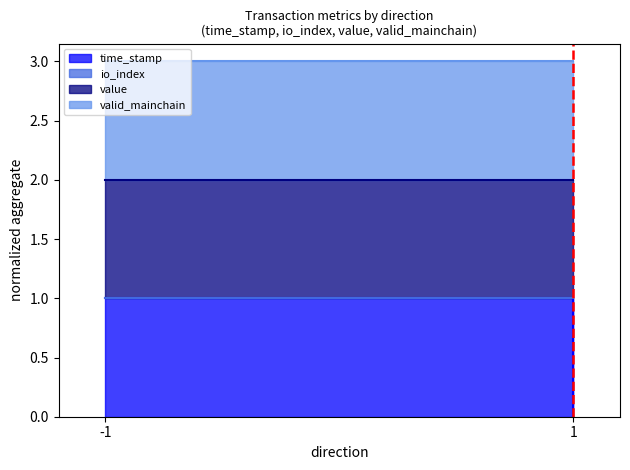

How many values are below 1?

1